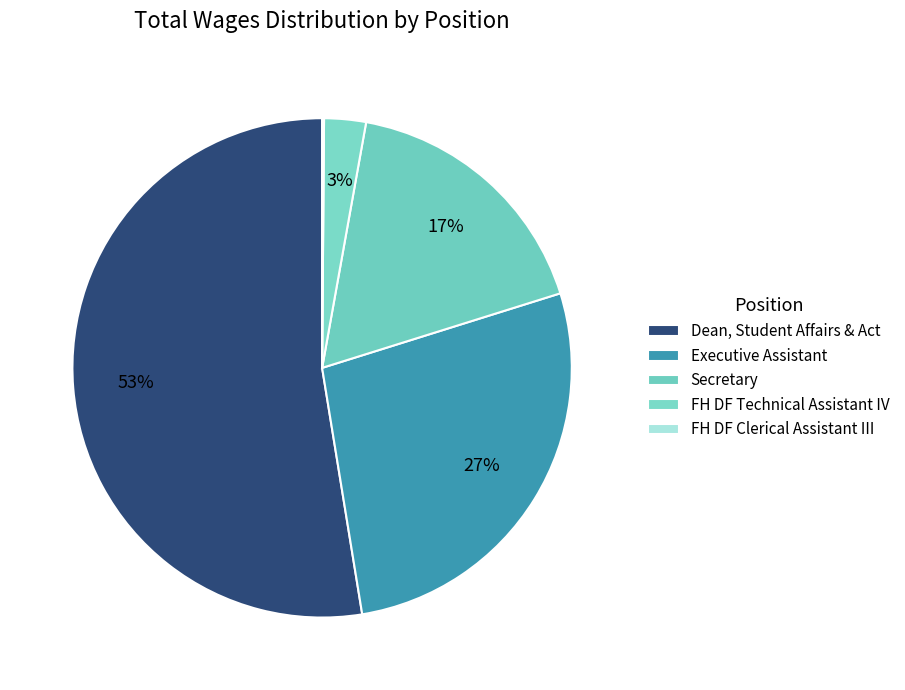

Which slice represents more than half of the pie?

Dean, Student Affairs & Act